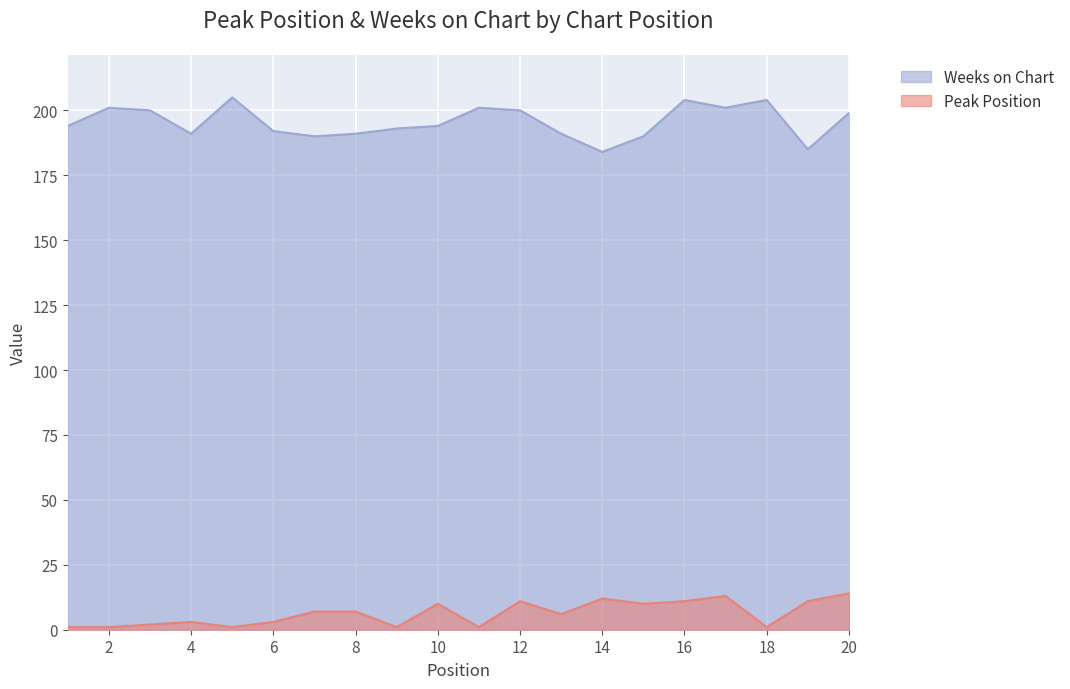

Which category has the lowest value in the Peak Position series?

1